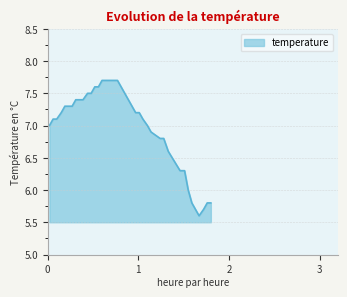

What is the highest value of the temperature series?

7.7